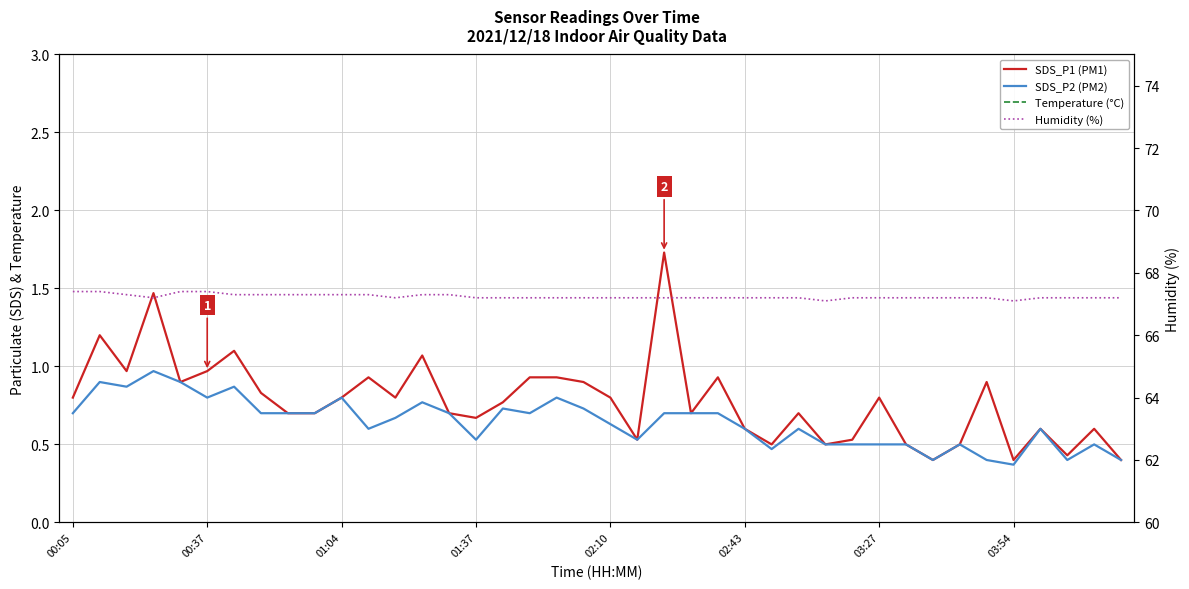

What is the sum of the Humidity (%) values at 38 and 8?

134.5